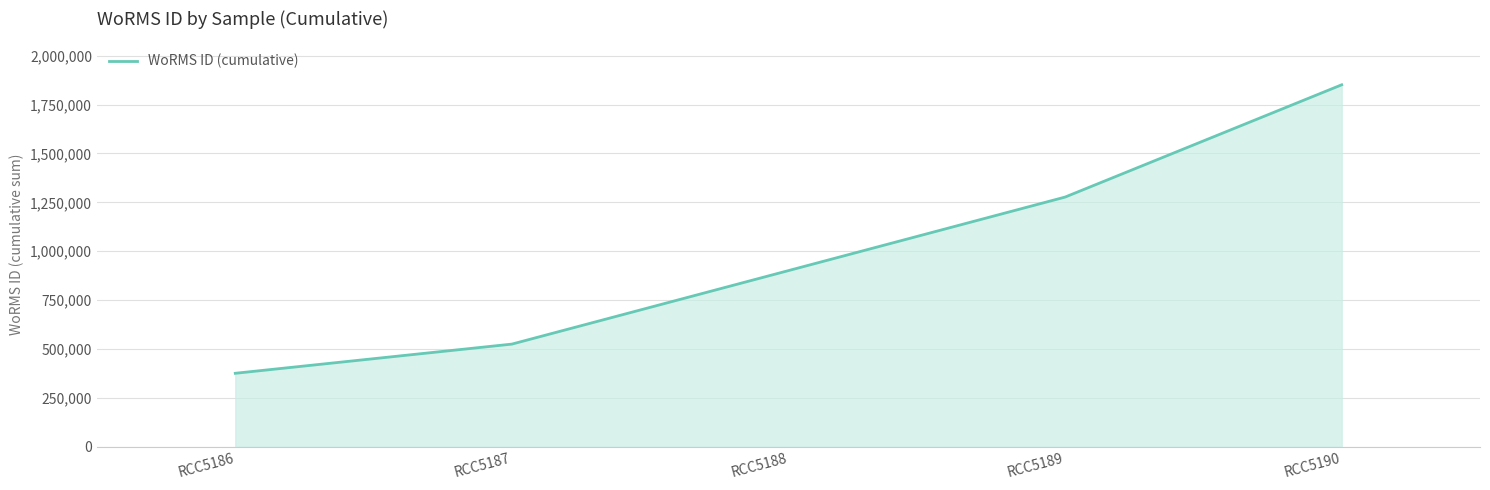

What is the sum of all values?

4929738